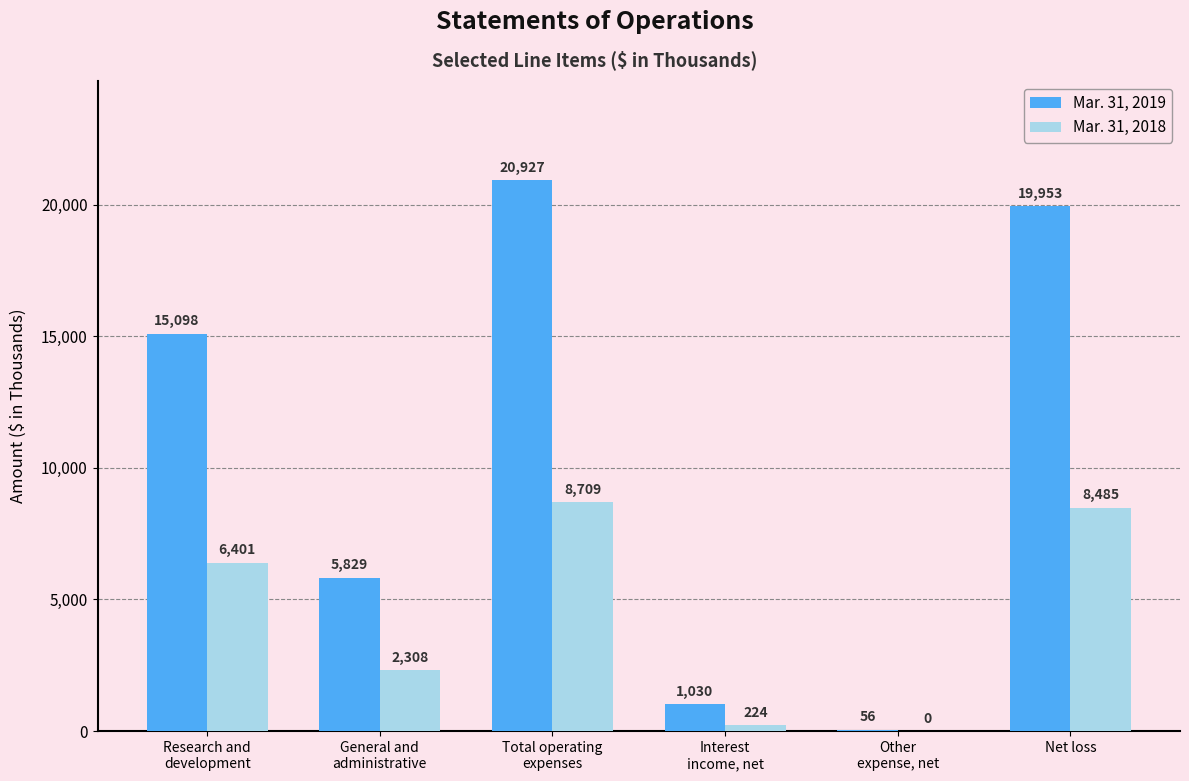

What is the sum of all Mar. 31, 2019 values?

62893